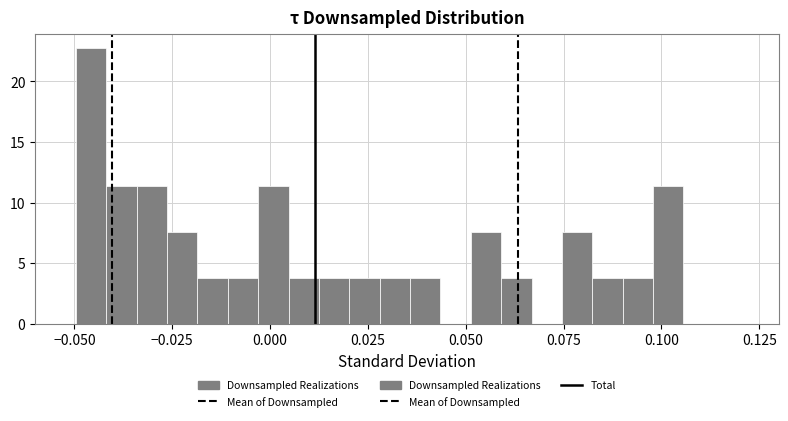

Around what value on the x-axis is the tallest bar? Give the approximate position of its centre, as read against the axis.

-0.045